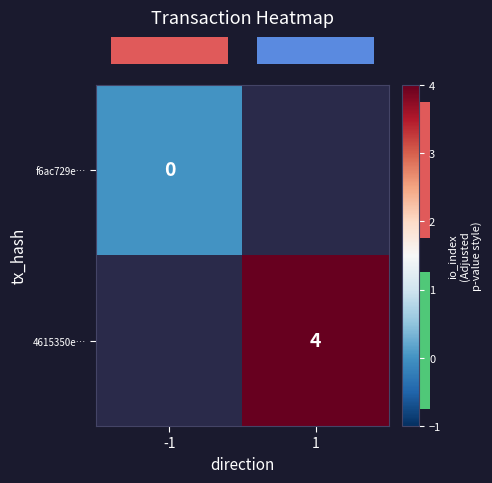

True or false: row_1 has a value of 4.0 at 1.

True